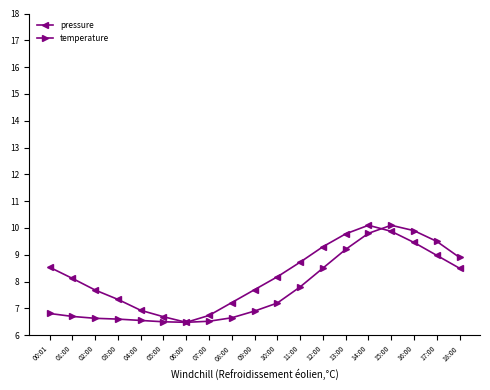

Which category has the lowest value in the pressure series?

06:00